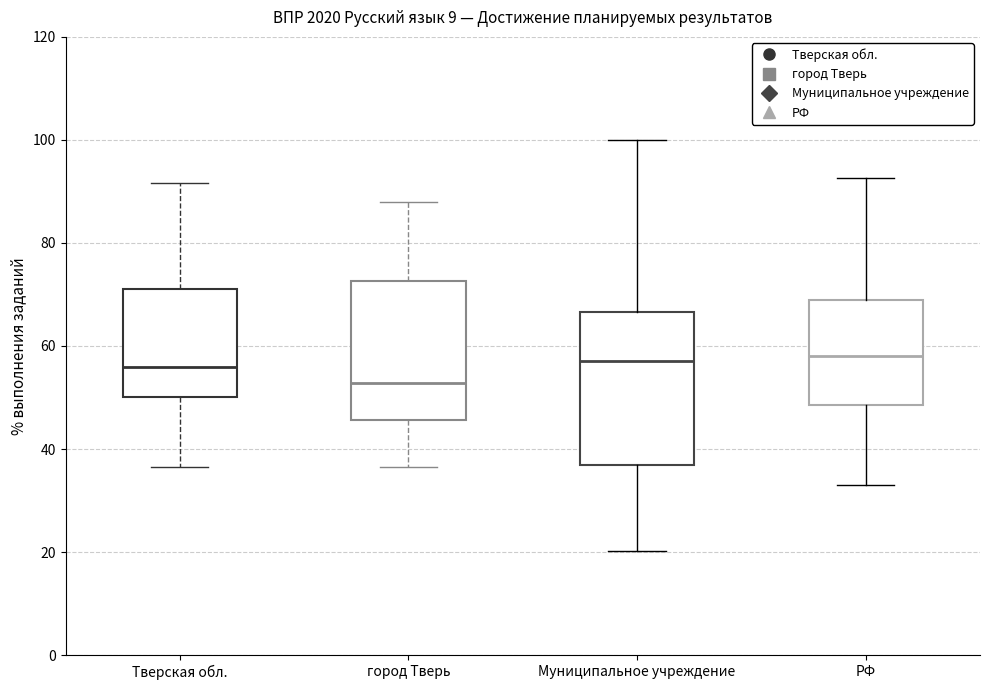

Comparing the boxes themselves (not the whiskers), which one is the tallest?

Муниципальное учреждение